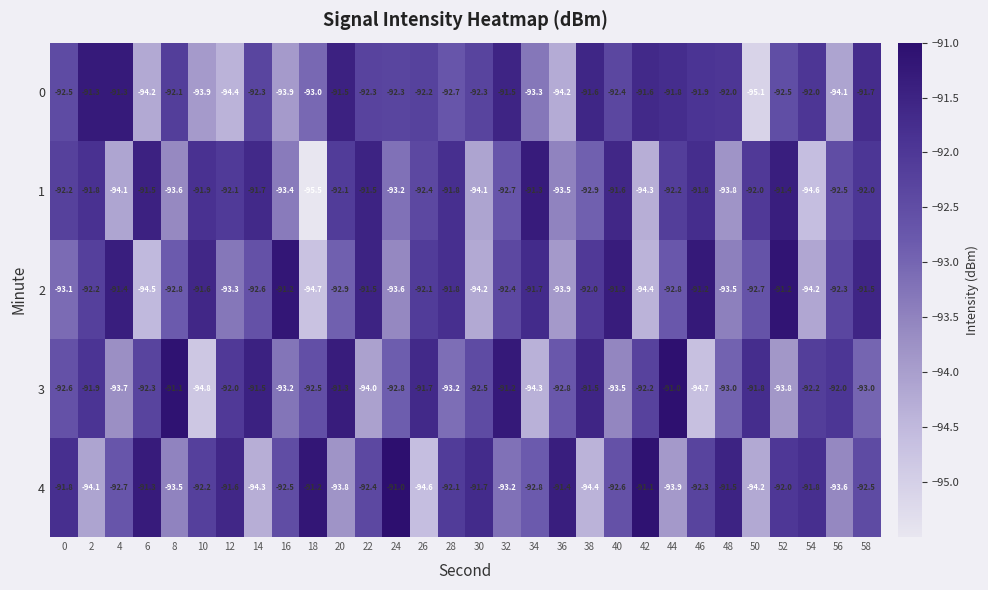

At which category is the sum across all series the highest?

58